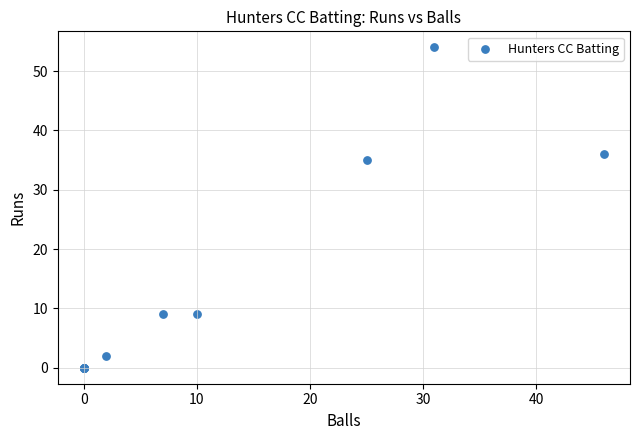

What Y value in the scatter plot is closest to 27?

35